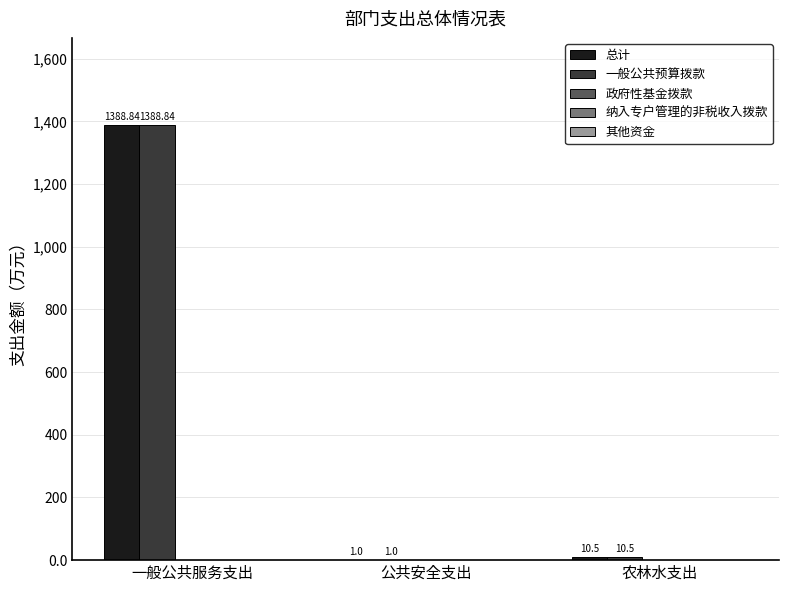

At which category is the sum across all series the highest?

一般公共服务支出